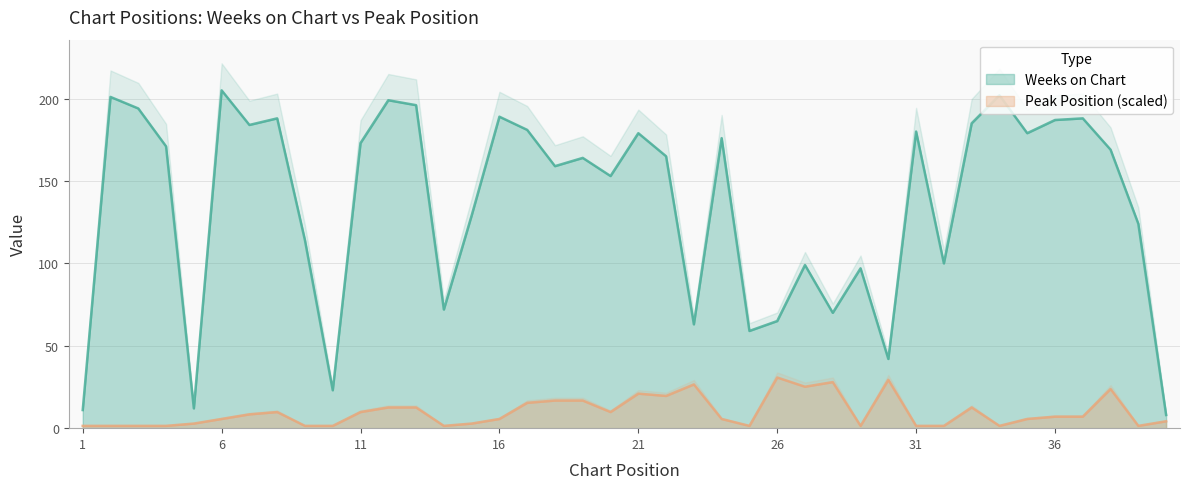

True or false: Weeks on Chart and Peak Position intersect in this chart.

False